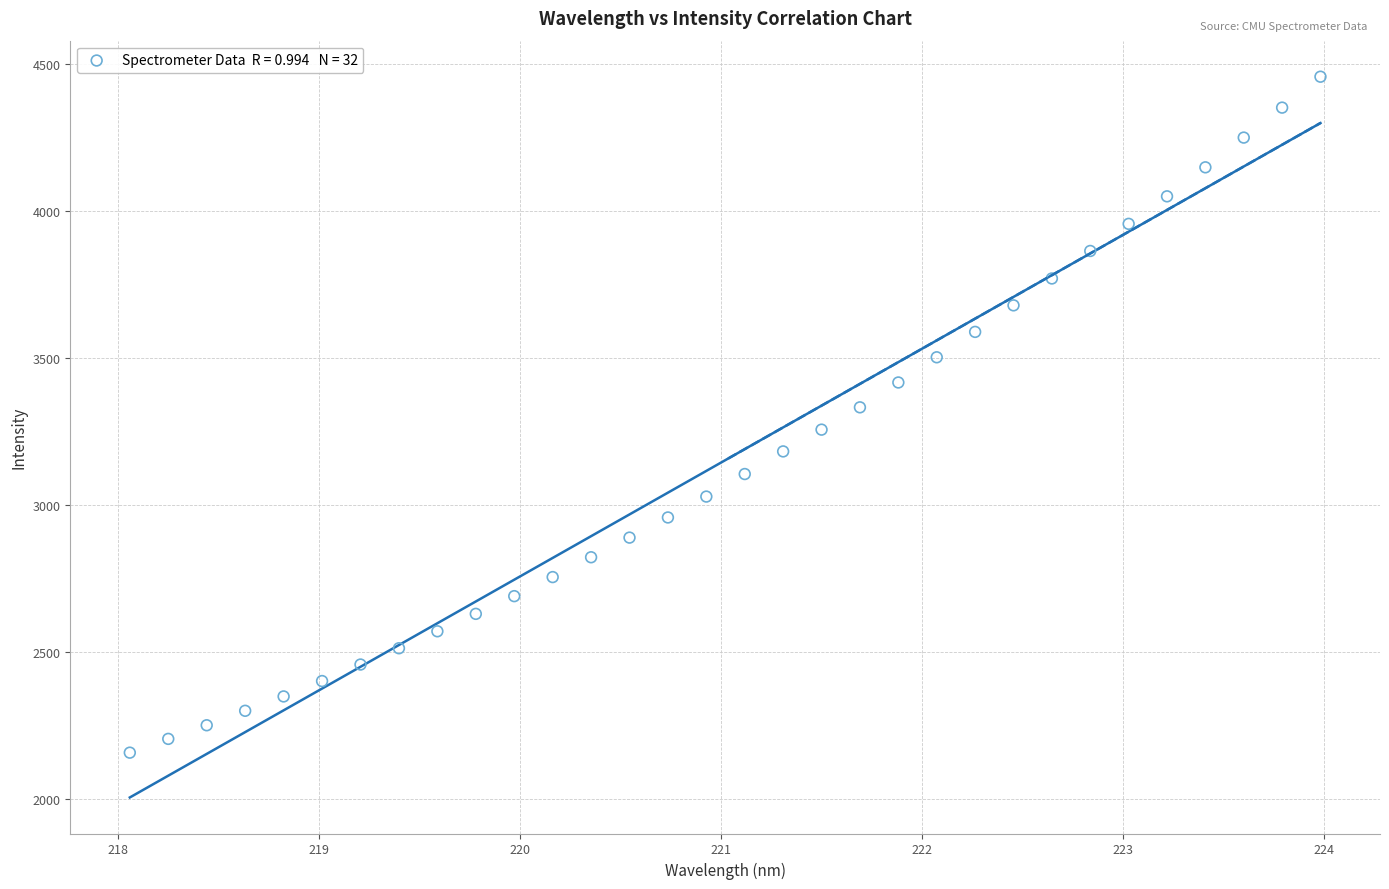

What is the range of X values (max minus min)?

5.9